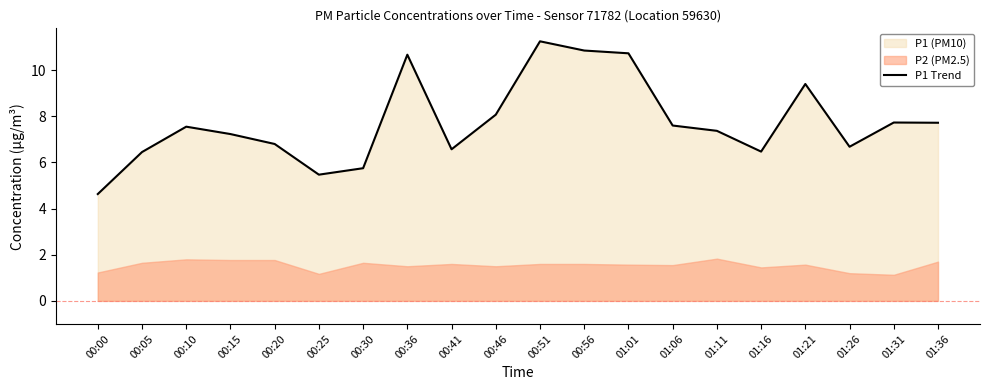

How many interior local peaks (higher than both neighbors) does the data have?

5